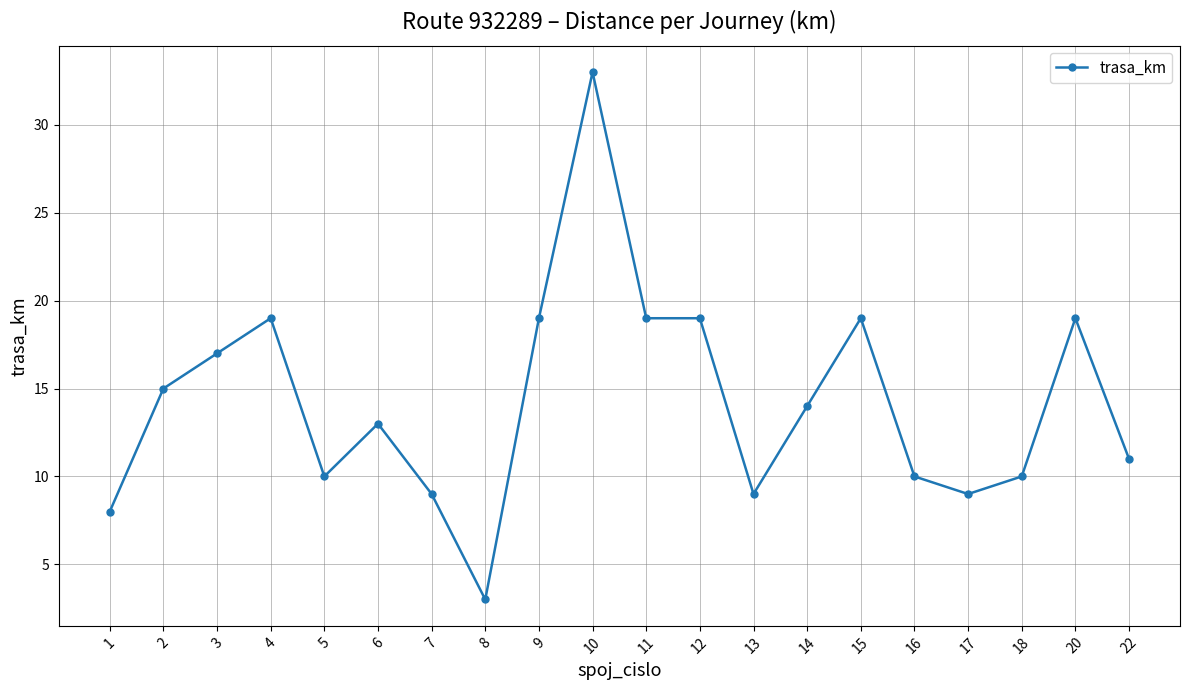

At which category does the data reach its first local peak?

4